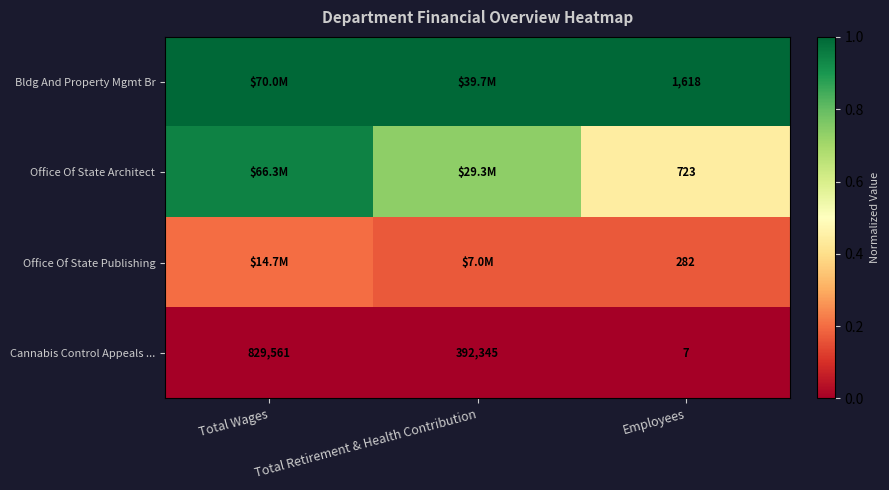

Rank the series at Employees from lowest to highest value.

Cannabis Control Appeals ..., Office Of State Publishing, Office Of State Architect, Bldg And Property Mgmt Br